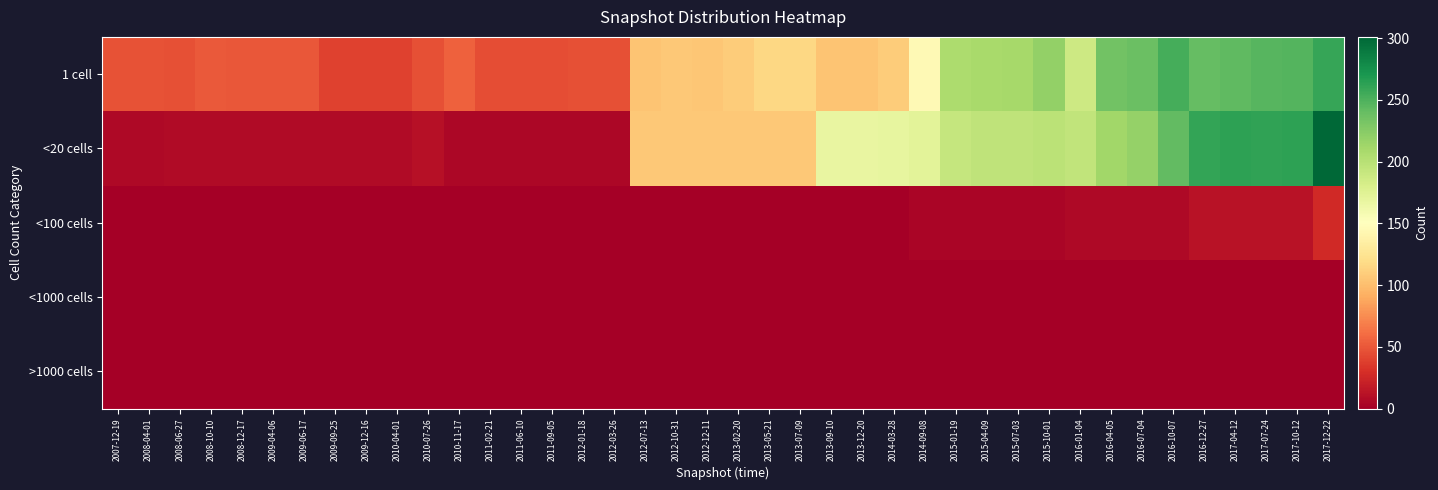

Which has a higher value, 2011-06-10 or 2016-04-05?

2016-04-05